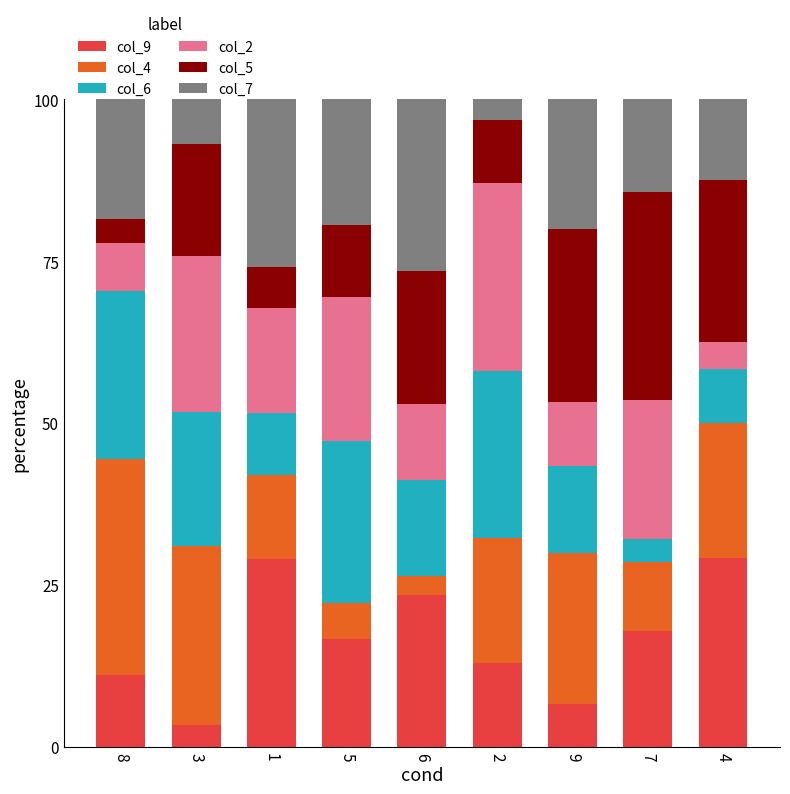

The col_9 series shows 16.7 at 5. True or false?

True